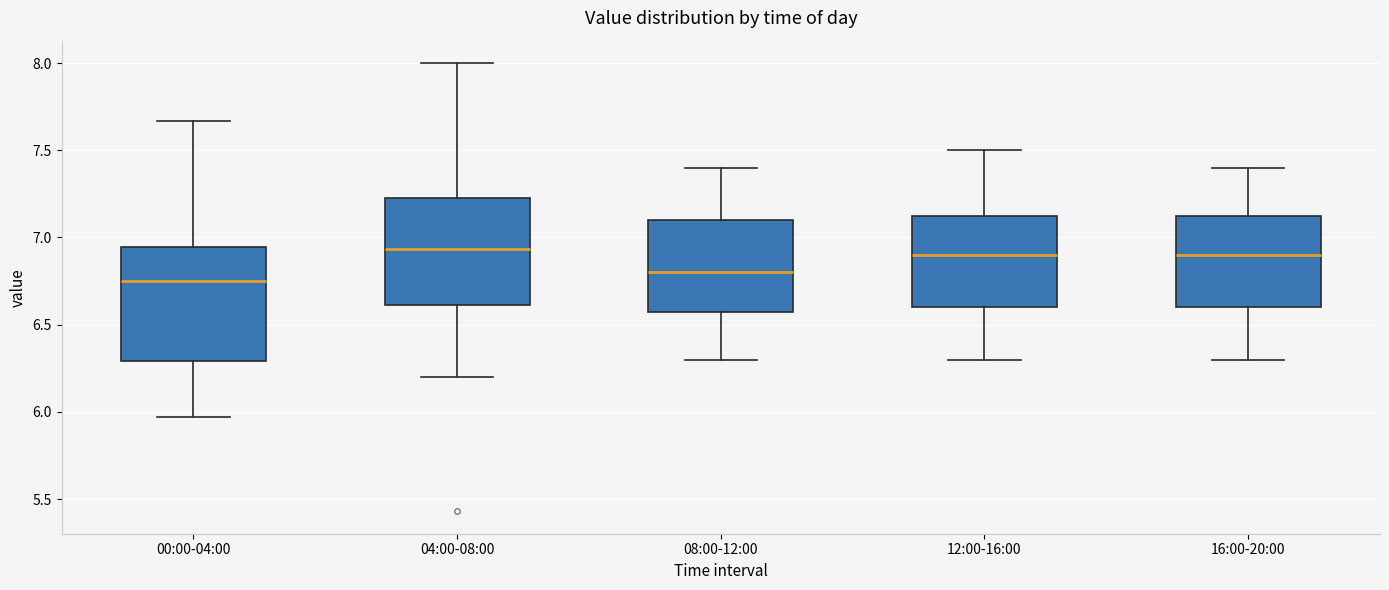

Reading left to right, read every box against the y-axis: the position of its median line, the range the box covers, and the ends of its whiskers. The values are not printed on the chart, so give them approximately, as read against the axis.

00:00-04:00: median 6.75, box 6.30 to 6.95, whiskers 5.95 to 7.65
04:00-08:00: median 6.95, box 6.60 to 7.25, whiskers 6.20 to 8.00
08:00-12:00: median 6.80, box 6.60 to 7.10, whiskers 6.30 to 7.40
12:00-16:00: median 6.90, box 6.60 to 7.15, whiskers 6.30 to 7.50
16:00-20:00: median 6.90, box 6.60 to 7.15, whiskers 6.30 to 7.40